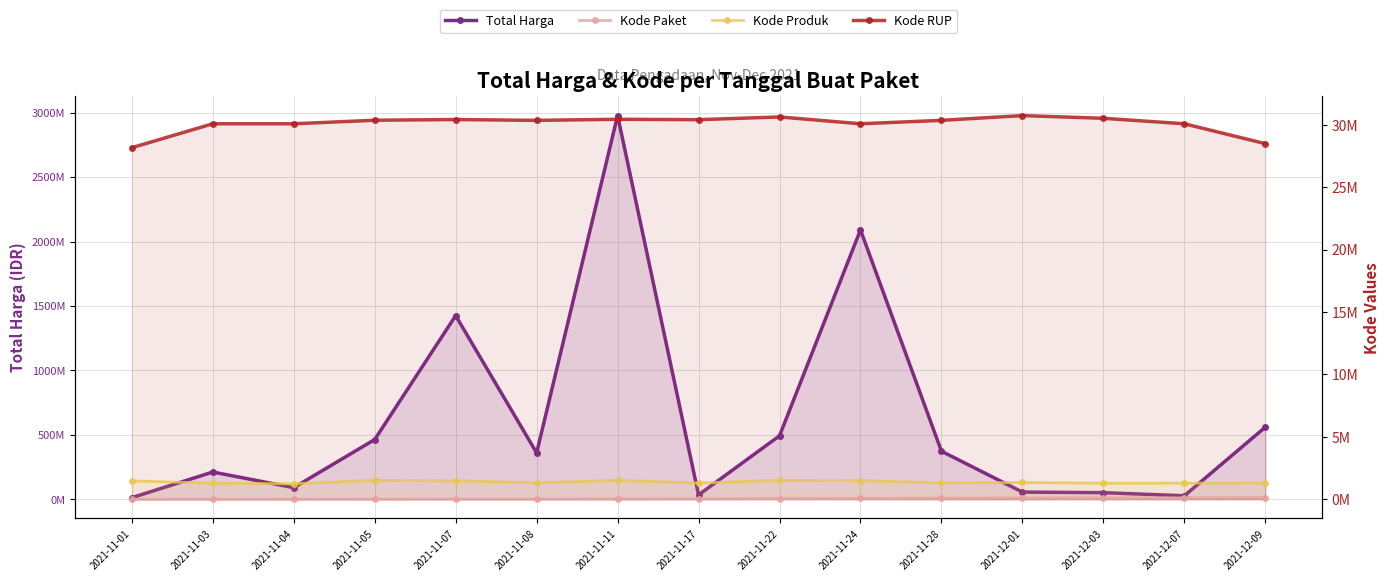

What is the label of the 7th point from the right?

2021-11-22